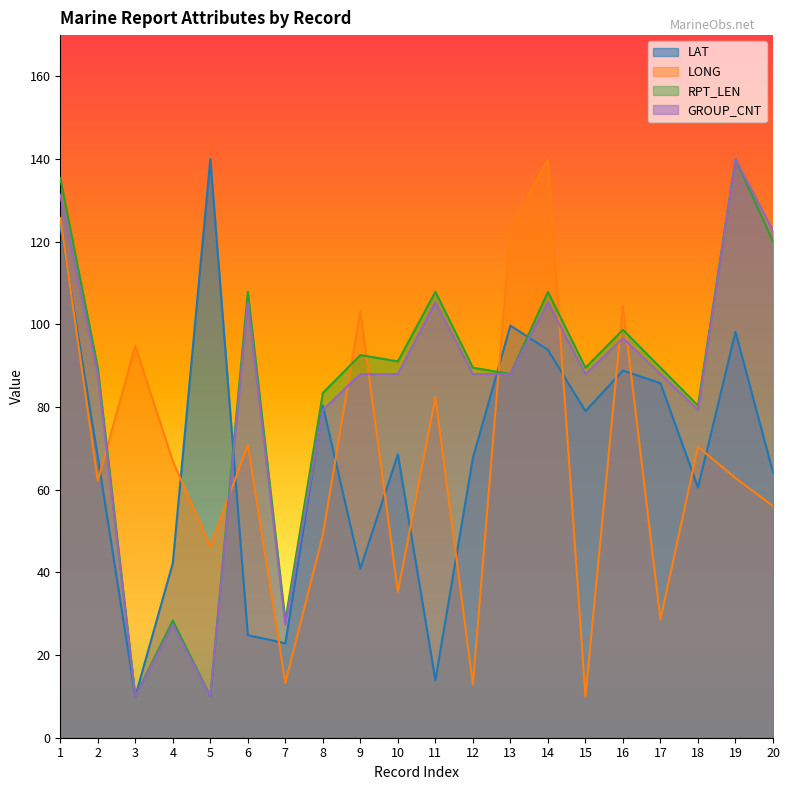

Reading left to right, list all the values displayed in this chart.

LAT: 123.9	67.9	10.0	42.2	140.0	24.8	22.8	80.3	40.9	68.6	13.9	67.7	99.7	93.8	79.0	88.8	85.8	60.5	98.2	64.2
LONG: 125.7	62.1	94.8	66.9	46.3	70.8	13.3	49.1	103.2	35.3	82.4	12.9	123.1	140.0	10.0	104.5	28.6	70.4	62.8	56.1
RPT_LEN: 135.4	89.5	10.0	28.4	10.0	107.9	28.4	83.4	92.6	91.1	107.9	89.5	88.0	107.9	89.5	98.7	89.5	80.4	140.0	120.1
GROUP_CNT: 131.3	88.0	10.0	27.3	10.0	105.3	27.3	79.3	88.0	88.0	105.3	88.0	88.0	105.3	88.0	96.7	88.0	79.3	140.0	122.7